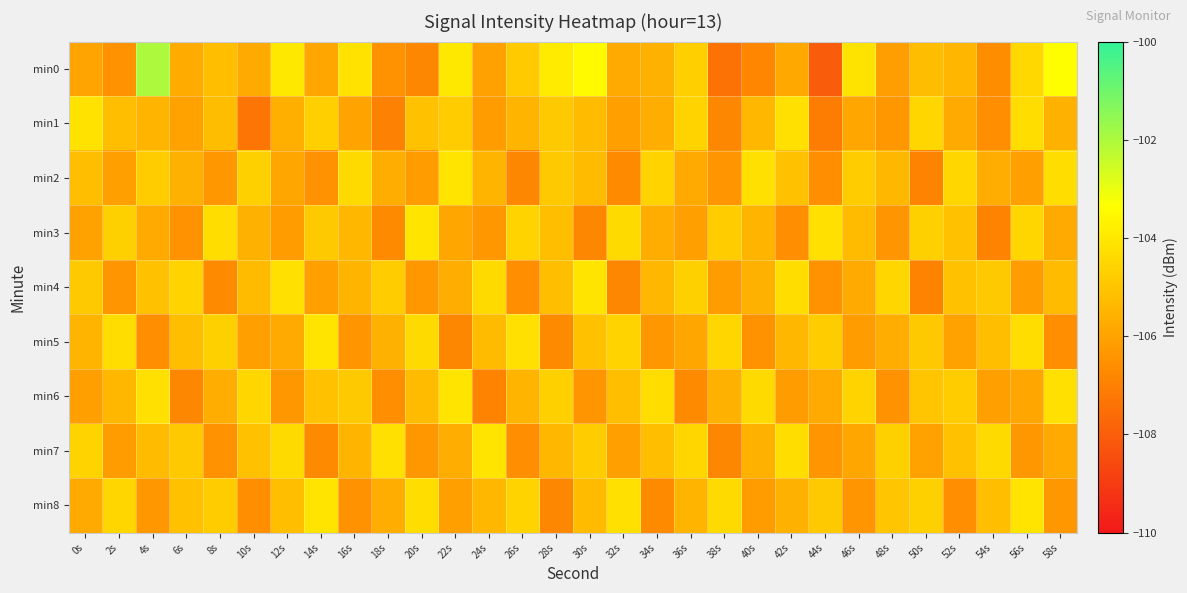

Reading left to right, transcribe all the data shown in this chart.

min0: 0s=-106.0	2s=-106.5	4s=-102.0	6s=-105.8	8s=-105.2	10s=-105.8	12s=-104.0	14s=-105.9	16s=-104.2	18s=-106.5	20s=-106.8	22s=-104.0	24s=-106.1	26s=-104.8	28s=-103.9	30s=-103.5	32s=-105.8	34s=-105.6	36s=-104.7	38s=-107.4	40s=-106.8	42s=-105.8	44s=-108.1	46s=-104.1	48s=-106.1	50s=-105.2	52s=-105.4	54s=-106.6	56s=-104.5	58s=-103.3
min1: 0s=-104.2	2s=-105.2	4s=-105.5	6s=-106.0	8s=-105.2	10s=-107.3	12s=-105.7	14s=-104.7	16s=-106.0	18s=-107.0	20s=-105.1	22s=-104.8	24s=-106.2	26s=-105.5	28s=-104.9	30s=-105.3	32s=-106.1	34s=-105.7	36s=-104.6	38s=-106.8	40s=-105.4	42s=-104.2	44s=-107.1	46s=-105.9	48s=-106.3	50s=-104.5	52s=-105.8	54s=-106.6	56s=-104.3	58s=-105.6
min2: 0s=-105.2	2s=-106.1	4s=-104.8	6s=-105.6	8s=-106.3	10s=-104.7	12s=-105.9	14s=-106.5	16s=-104.4	18s=-105.7	20s=-106.2	22s=-104.1	24s=-105.5	26s=-106.8	28s=-104.9	30s=-105.3	32s=-106.7	34s=-104.6	36s=-105.8	38s=-106.4	40s=-104.2	42s=-105.1	44s=-106.6	46s=-104.8	48s=-105.4	50s=-106.9	52s=-104.5	54s=-105.7	56s=-106.1	58s=-104.3
min3: 0s=-106.0	2s=-104.7	4s=-105.8	6s=-106.5	8s=-104.3	10s=-105.6	12s=-106.2	14s=-104.9	16s=-105.4	18s=-106.7	20s=-104.1	22s=-105.9	24s=-106.3	26s=-104.6	28s=-105.2	30s=-106.8	32s=-104.4	34s=-105.7	36s=-106.1	38s=-104.8	40s=-105.5	42s=-106.6	44s=-104.2	46s=-105.3	48s=-106.4	50s=-104.7	52s=-105.1	54s=-106.9	56s=-104.5	58s=-105.8
min4: 0s=-104.9	2s=-106.4	4s=-105.1	6s=-104.6	8s=-106.7	10s=-105.3	12s=-104.2	14s=-106.1	16s=-105.5	18s=-104.8	20s=-106.3	22s=-105.7	24s=-104.4	26s=-106.6	28s=-105.2	30s=-104.1	32s=-106.8	34s=-105.4	36s=-104.7	38s=-106.2	40s=-105.6	42s=-104.3	44s=-106.5	46s=-105.8	48s=-104.5	50s=-106.9	52s=-105.1	54s=-104.9	56s=-106.2	58s=-105.3
min5: 0s=-105.5	2s=-104.3	4s=-106.6	6s=-105.2	8s=-104.7	10s=-106.1	12s=-105.8	14s=-104.1	16s=-106.4	18s=-105.6	20s=-104.4	22s=-106.8	24s=-105.3	26s=-104.2	28s=-106.7	30s=-105.1	32s=-104.6	34s=-106.3	36s=-105.9	38s=-104.5	40s=-106.5	42s=-105.4	44s=-104.8	46s=-106.2	48s=-105.7	50s=-104.9	52s=-106.0	54s=-105.2	56s=-104.3	58s=-106.6
min6: 0s=-106.1	2s=-105.4	4s=-104.2	6s=-106.8	8s=-105.7	10s=-104.5	12s=-106.3	14s=-105.1	16s=-104.9	18s=-106.6	20s=-105.3	22s=-104.1	24s=-106.9	26s=-105.5	28s=-104.7	30s=-106.4	32s=-105.2	34s=-104.3	36s=-106.7	38s=-105.6	40s=-104.4	42s=-106.2	44s=-105.8	46s=-104.6	48s=-106.5	50s=-105.0	52s=-104.8	54s=-106.1	56s=-105.9	58s=-104.2
min7: 0s=-104.6	2s=-106.2	4s=-105.3	6s=-104.9	8s=-106.5	10s=-105.1	12s=-104.4	14s=-106.7	16s=-105.5	18s=-104.2	20s=-106.3	22s=-105.7	24s=-104.1	26s=-106.6	28s=-105.4	30s=-104.8	32s=-106.1	34s=-105.2	36s=-104.5	38s=-106.8	40s=-105.6	42s=-104.3	44s=-106.4	46s=-105.9	48s=-104.7	50s=-106.0	52s=-105.1	54s=-104.4	56s=-106.3	58s=-105.8
min8: 0s=-105.8	2s=-104.5	4s=-106.3	6s=-105.1	8s=-104.8	10s=-106.6	12s=-105.2	14s=-104.1	16s=-106.5	18s=-105.7	20s=-104.3	22s=-106.1	24s=-105.4	26s=-104.6	28s=-106.8	30s=-105.3	32s=-104.2	34s=-106.7	36s=-105.5	38s=-104.4	40s=-106.2	42s=-105.6	44s=-104.9	46s=-106.4	48s=-105.0	50s=-104.7	52s=-106.6	54s=-105.2	56s=-104.1	58s=-106.3